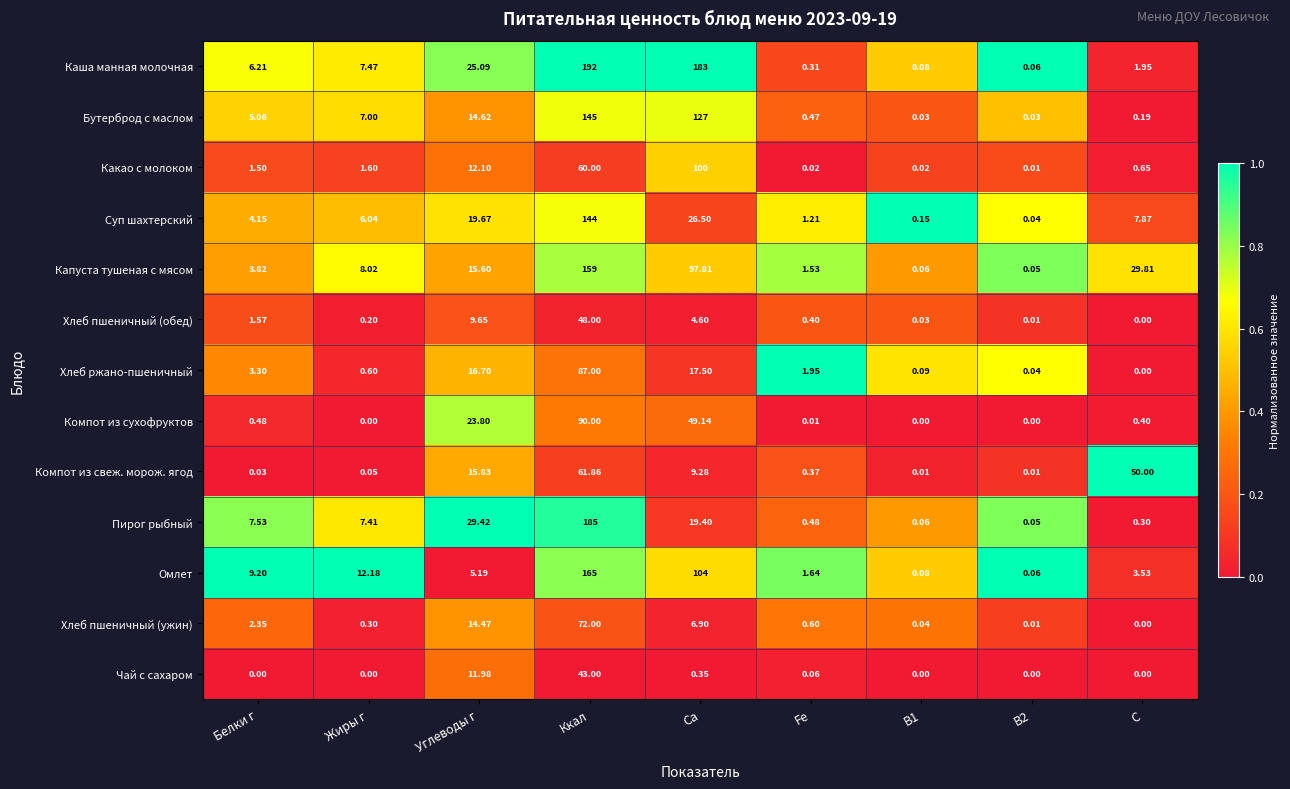

List the series in order of their peak value, lowest first.

Чай с сахаром, Хлеб пшеничный (обед), Компот из свеж. морож. ягод, Хлеб пшеничный (ужин), Хлеб ржано-пшеничный, Компот из сухофруктов, Какао с молоком, Суп шахтерский, Бутерброд с маслом, Капуста тушеная с мясом, Омлет, Пирог рыбный, Каша манная молочная